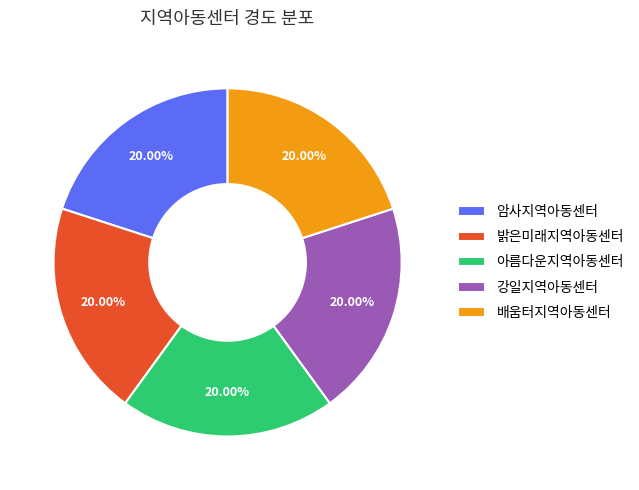

How many slices are in this pie chart?

5